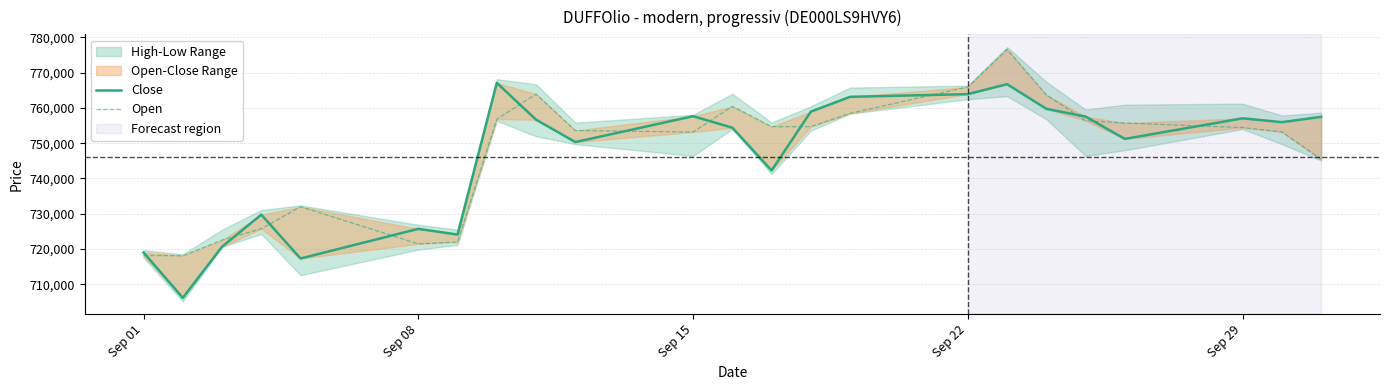

True or false: Close and Open cross at least once.

True